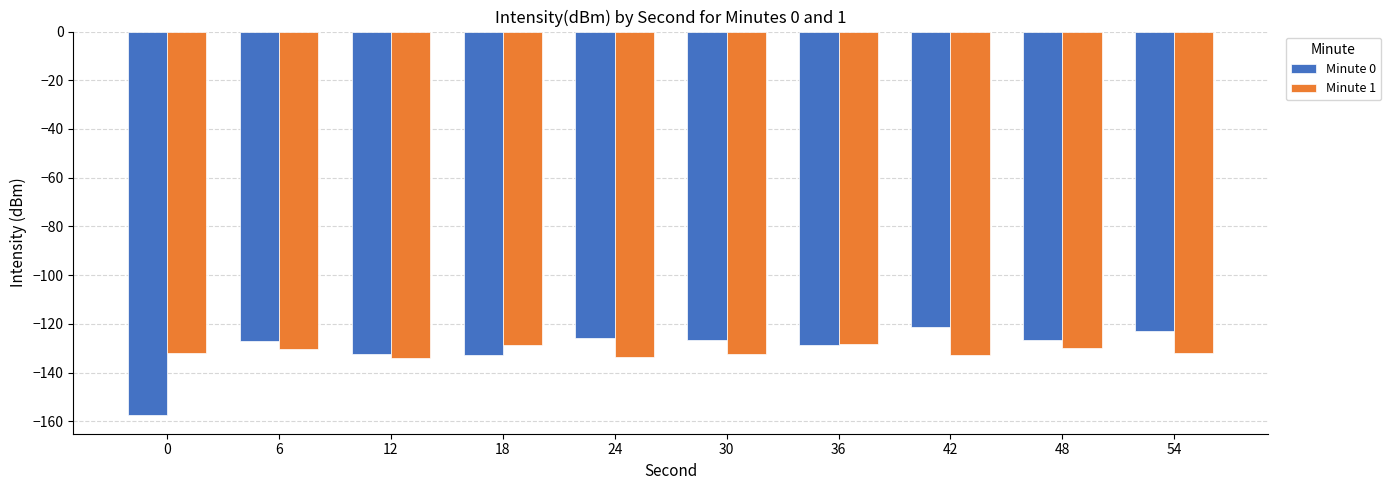

What is the highest value of the Minute 1 series?

-128.4